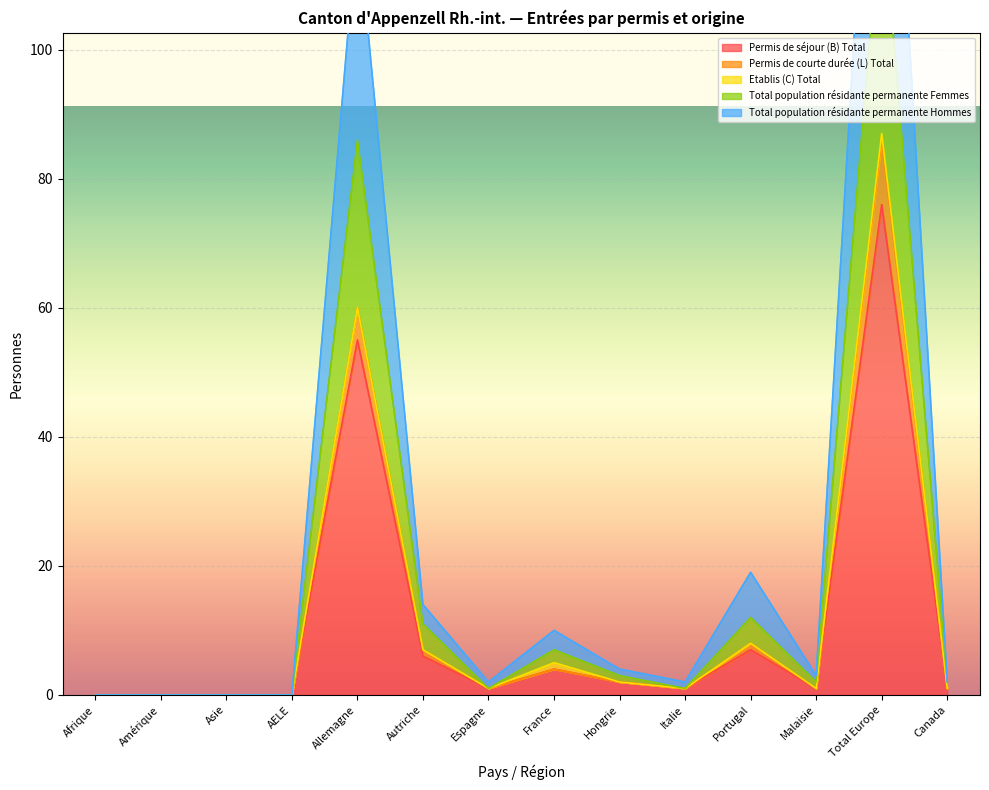

What is the highest value of the Permis de séjour (B) Total series?

76